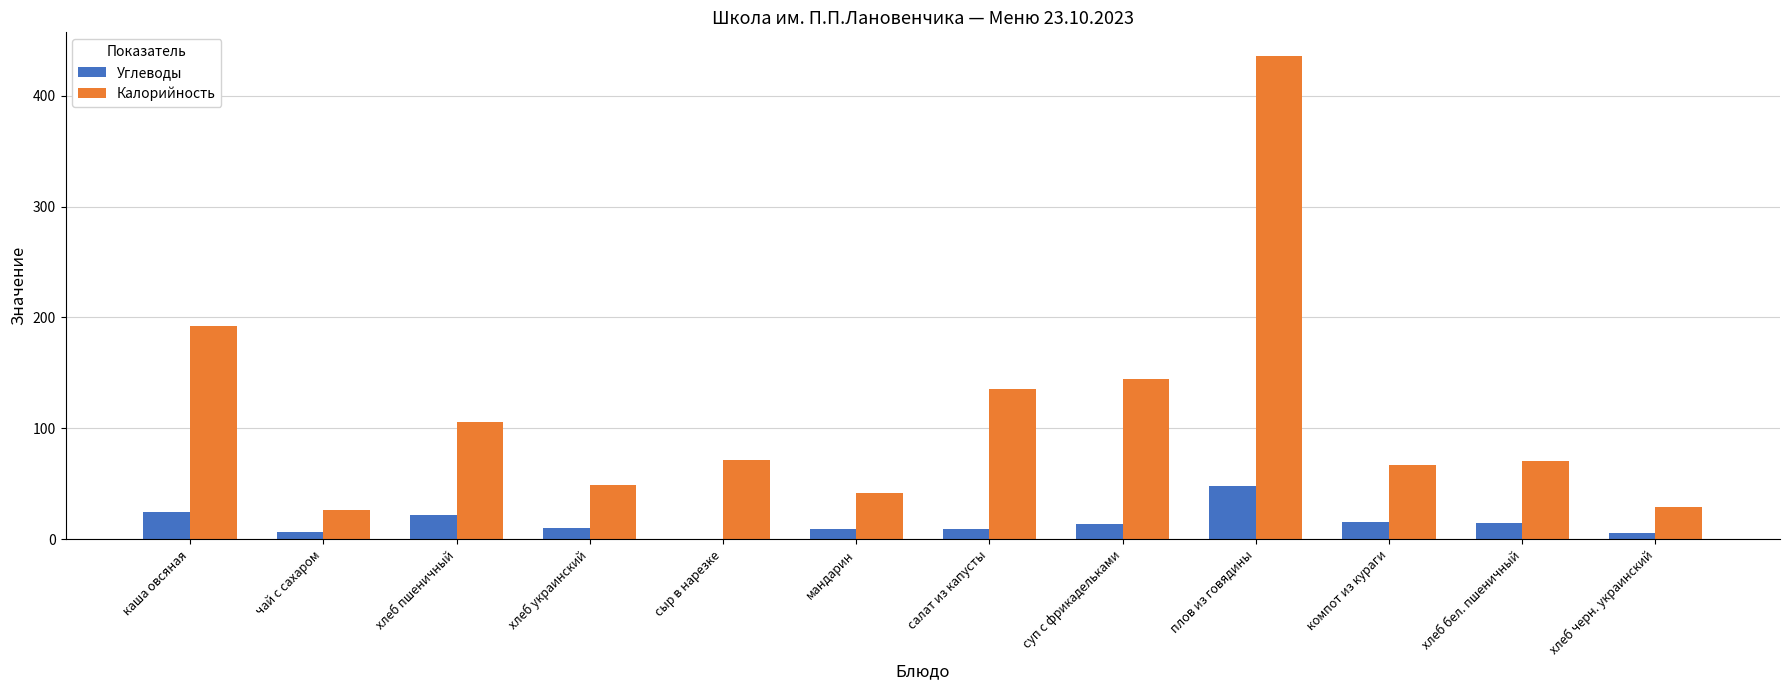

What is the maximum value for Калорийность?

435.3